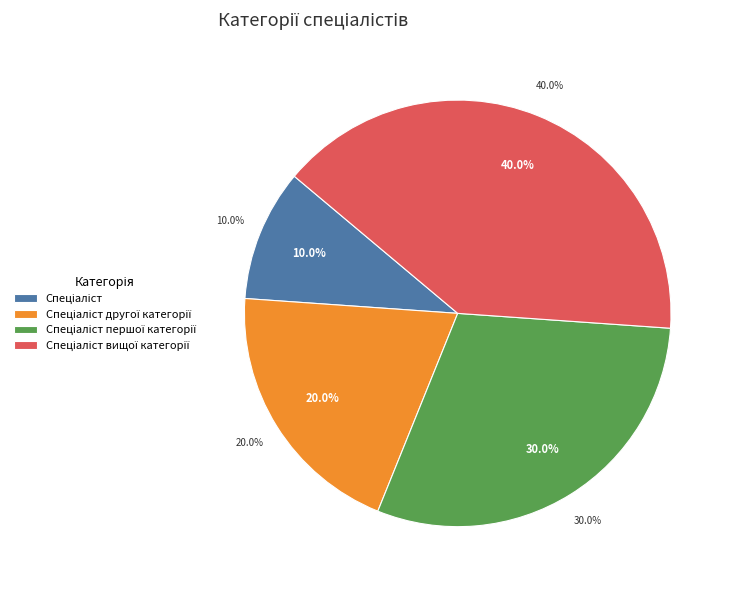

Does Спеціаліст account for over 50% of the chart?

No